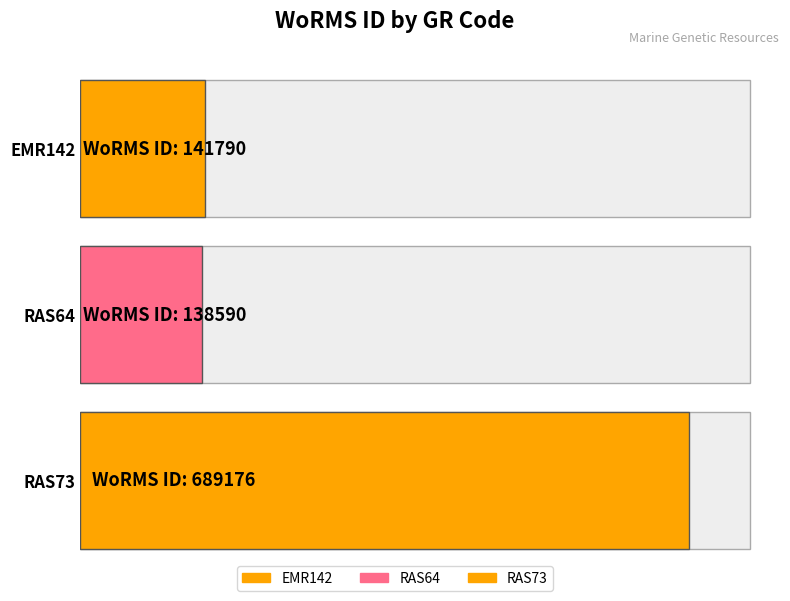

Reading left to right, what are all the values shown in this chart?

EMR142=141790	RAS64=138590	RAS73=689176